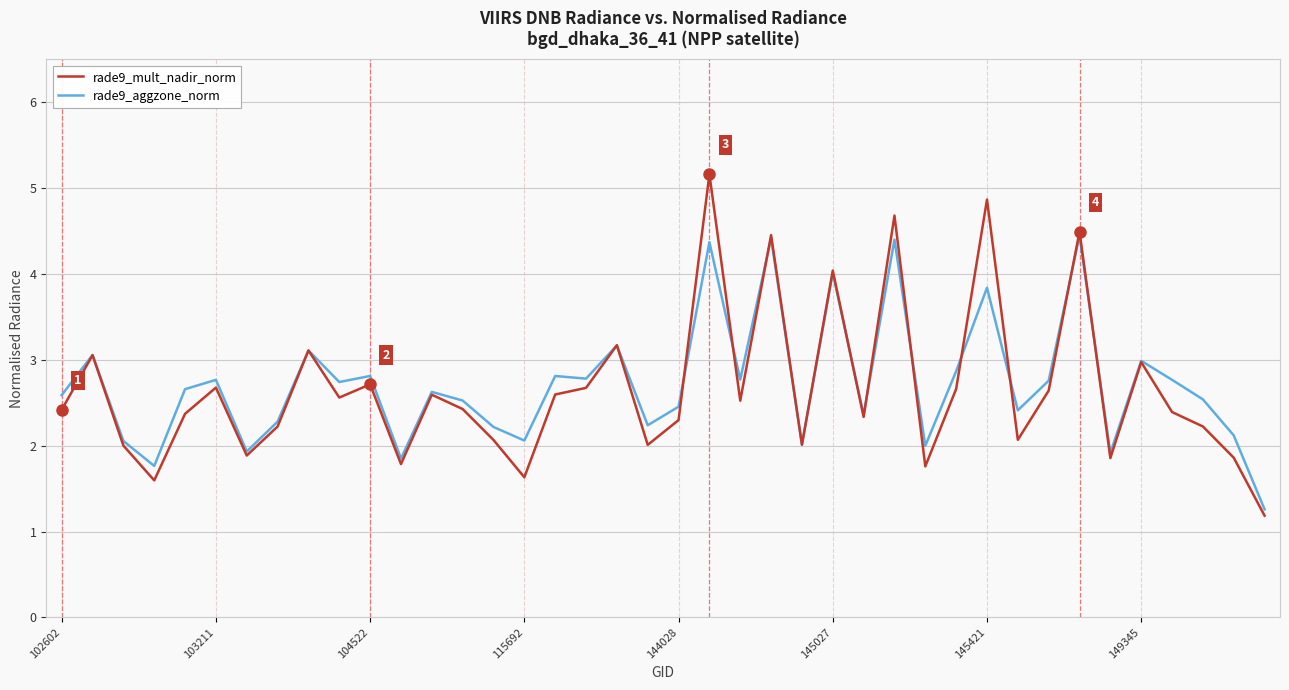

Rank the series by their maximum value, from highest to lowest.

rade9_mult_nadir_norm, rade9_aggzone_norm